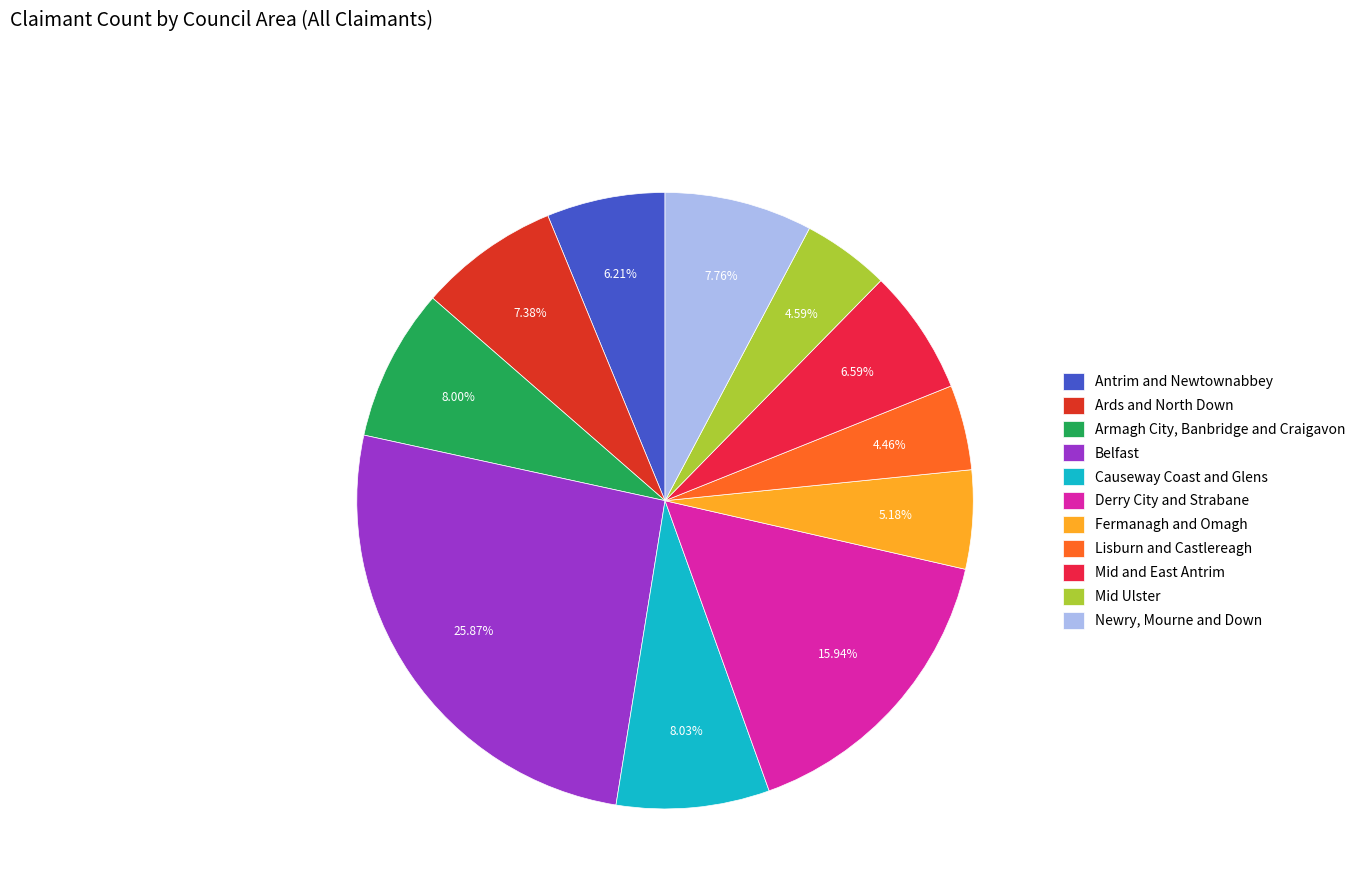

Which has a higher value, Belfast or Armagh City, Banbridge and Craigavon?

Belfast